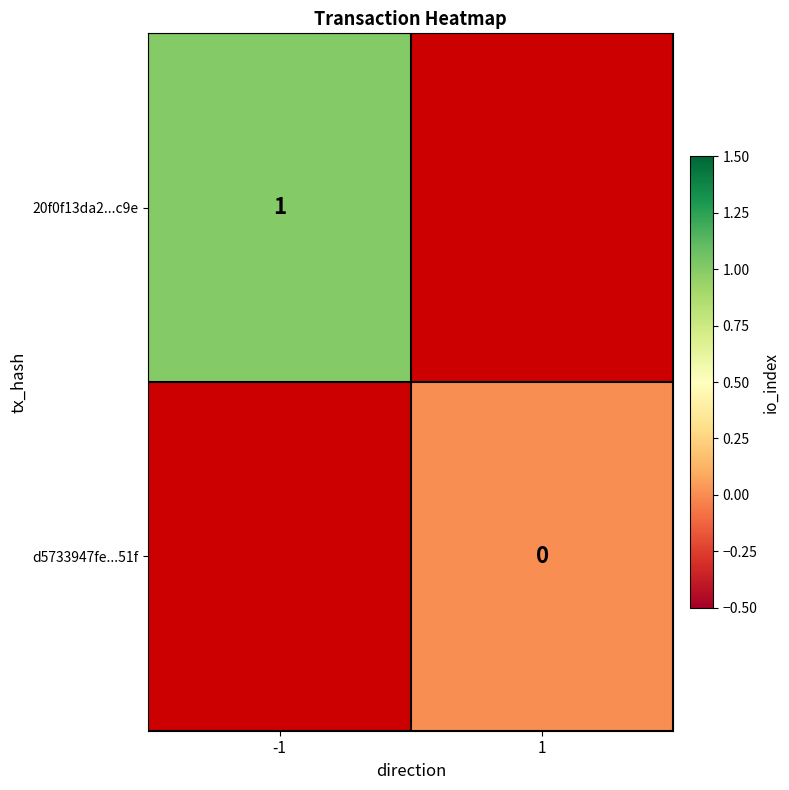

How many series are shown in this chart?

2